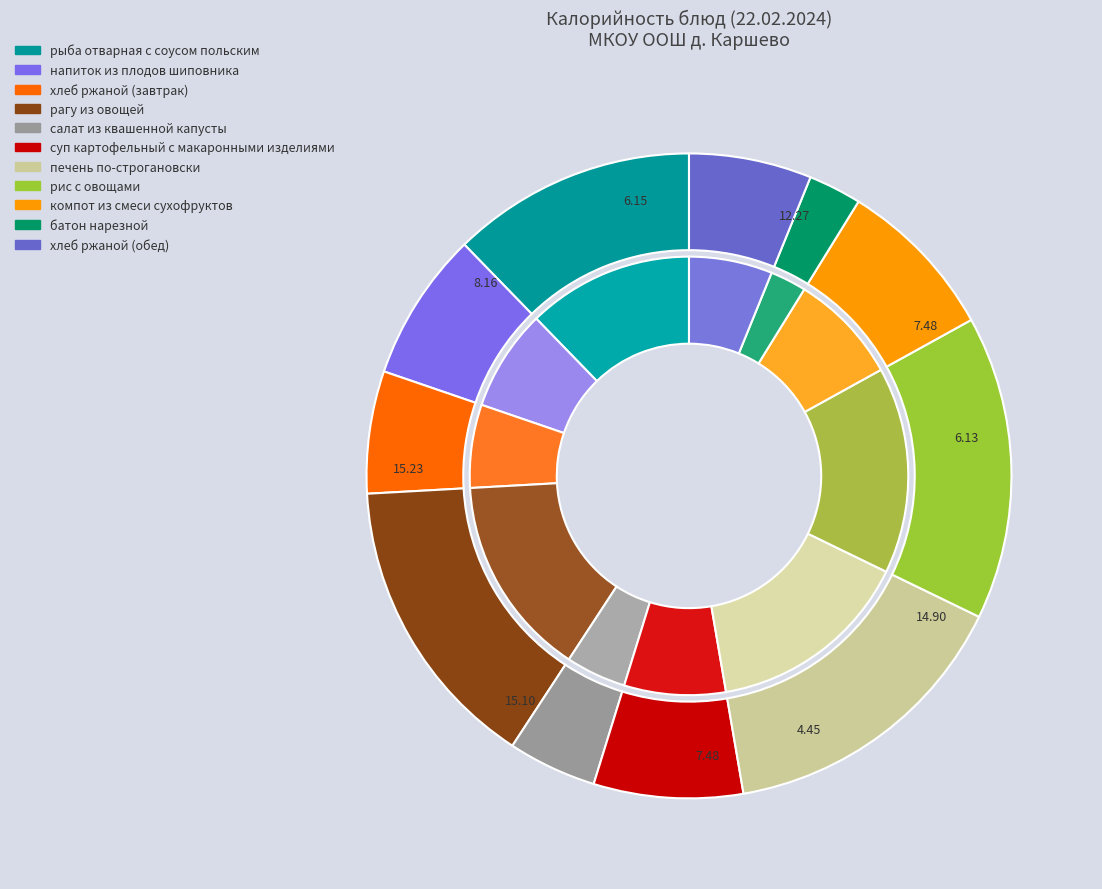

To the nearest percent, what percentage of the pie is рыба отварная с соусом польским?

12%